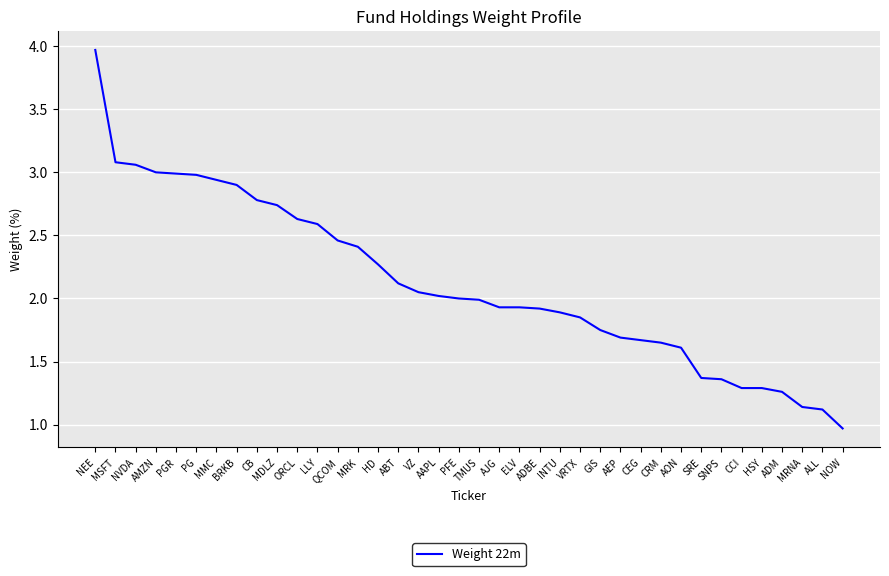

True or false: the data shows 1.8 at HSY.

False